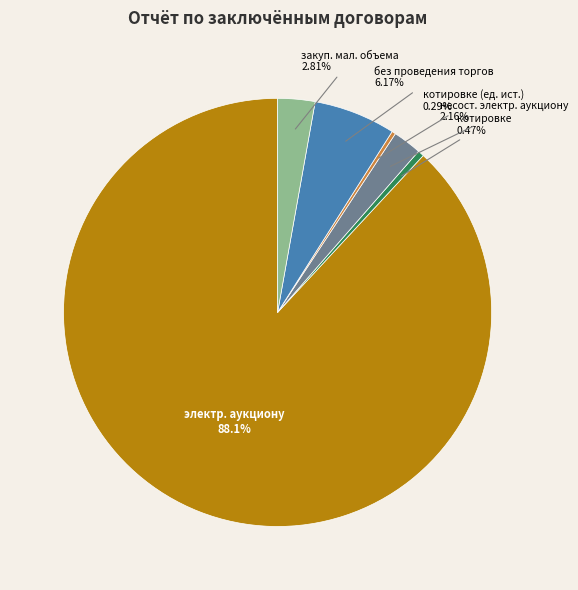

How many segments does this pie chart have?

6